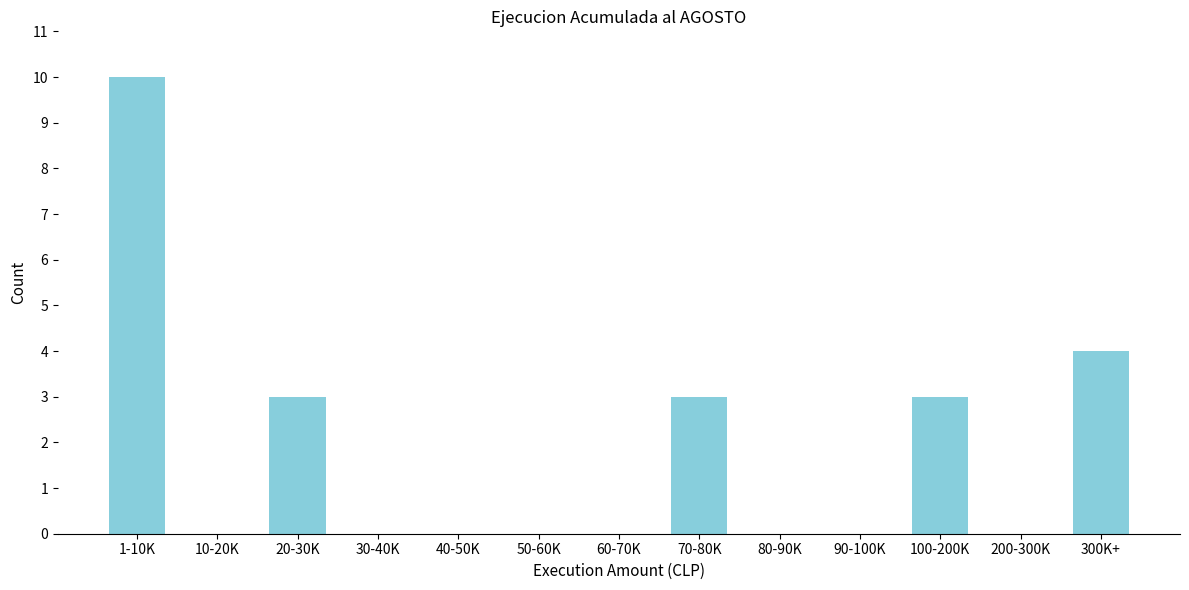

Reading right to left, what are all the values shown in this chart?

300K+=4	200-300K=0	100-200K=3	90-100K=0	80-90K=0	70-80K=3	60-70K=0	50-60K=0	40-50K=0	30-40K=0	20-30K=3	10-20K=0	1-10K=10